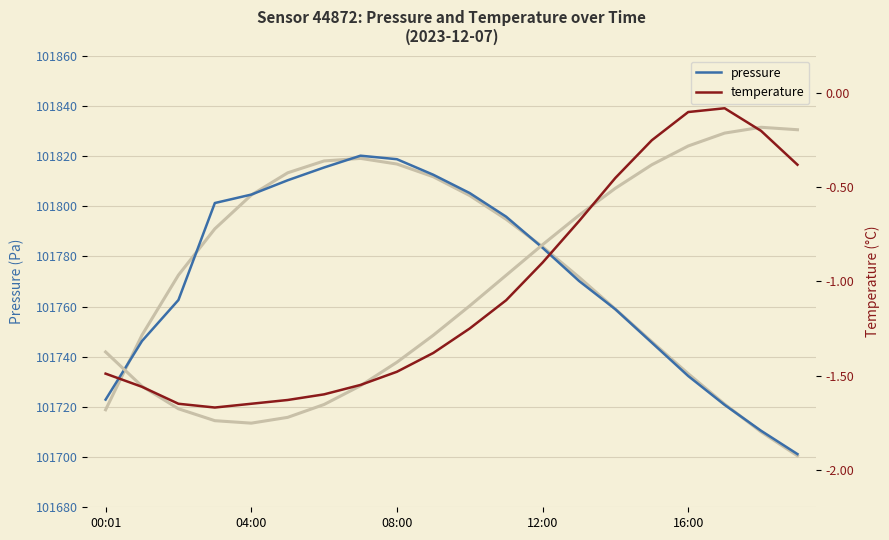

True or false: temperature and pressure intersect in this chart.

False